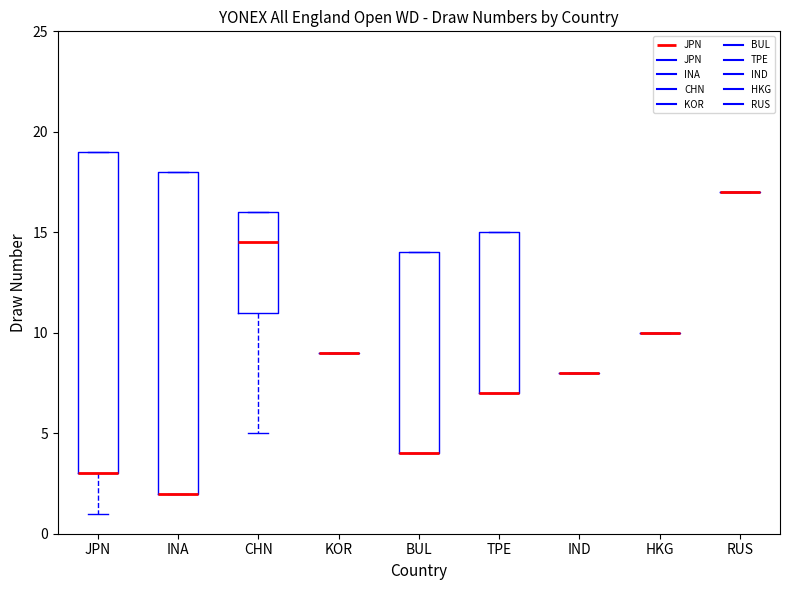

Reading left to right, transcribe this box plot: for each box, give where its median line is, the range the box spans, and where its two whiskers end, as read against the y-axis. The values are not printed on the chart, so give them approximately, as read against the axis.

JPN: median 3.0 (drawn on the box's lower edge), box 3.0 to 19.0, whiskers 1.0 to 19.0
INA: median 2.0 (drawn on the box's lower edge), box 2.0 to 18.0, whiskers 2.0 to 18.0
CHN: median 14.5, box 11.0 to 16.0, whiskers 5.0 to 16.0
KOR: box collapsed to a line at 9.0, whiskers 9.0 to 9.0
BUL: median 4.0 (drawn on the box's lower edge), box 4.0 to 14.0, whiskers 4.0 to 14.0
TPE: median 7.0 (drawn on the box's lower edge), box 7.0 to 15.0, whiskers 7.0 to 15.0
IND: box collapsed to a line at 8.0, whiskers 8.0 to 8.0
HKG: box collapsed to a line at 10.0, whiskers 10.0 to 10.0
RUS: box collapsed to a line at 17.0, whiskers 17.0 to 17.0